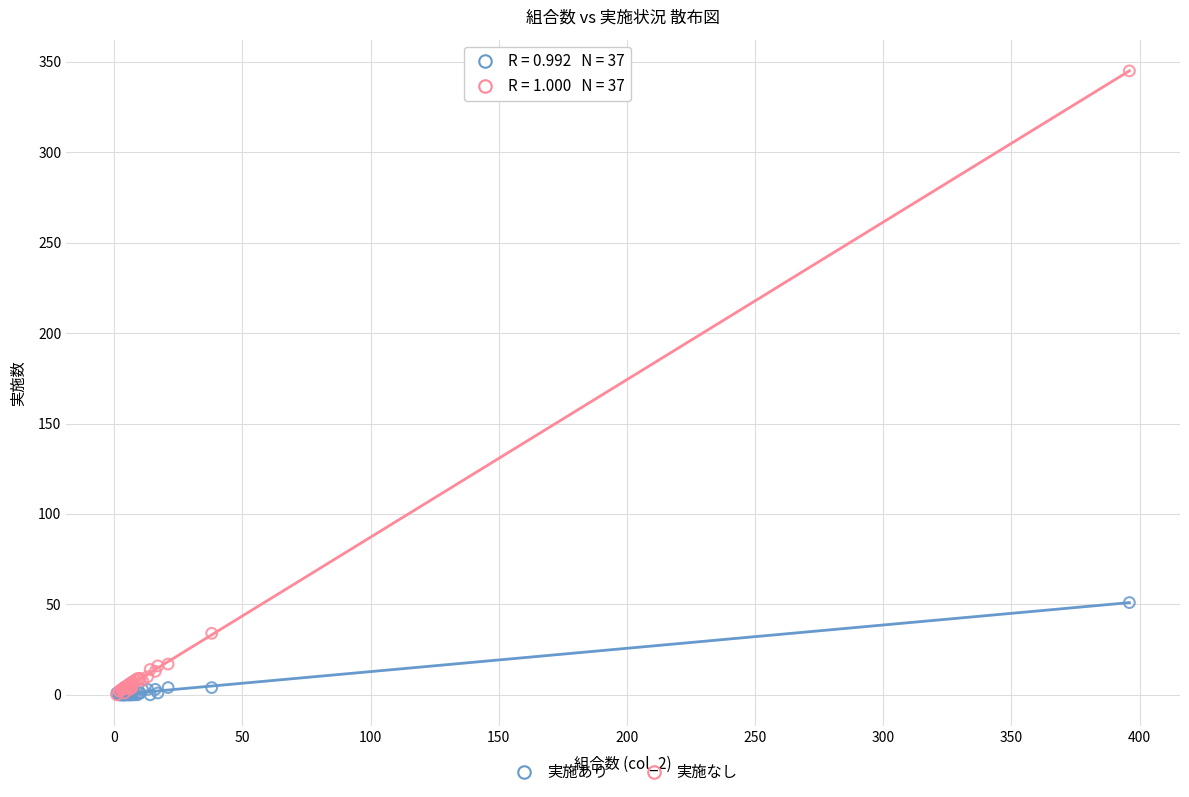

Across all series, what Y value is closest to 172?

51